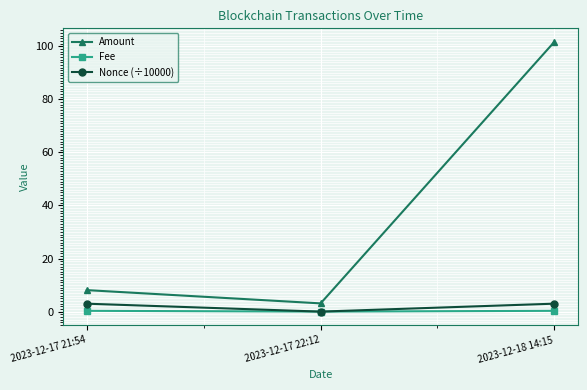

What is the sum of all Fee values?

0.6